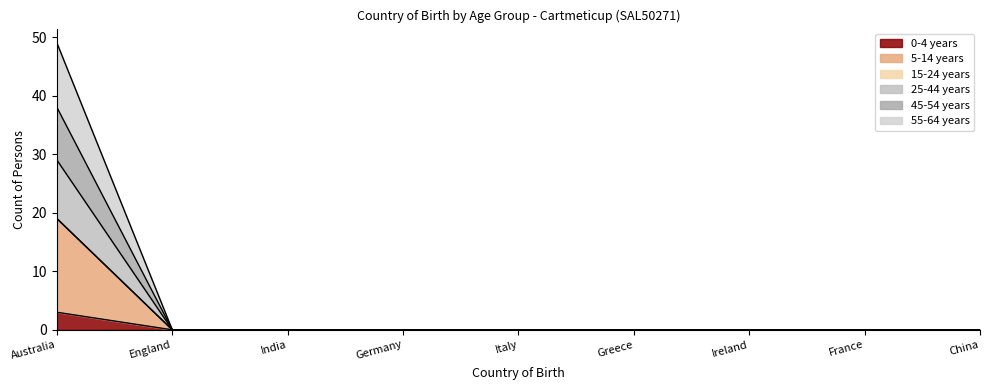

Does the chart have visible grid lines?

No